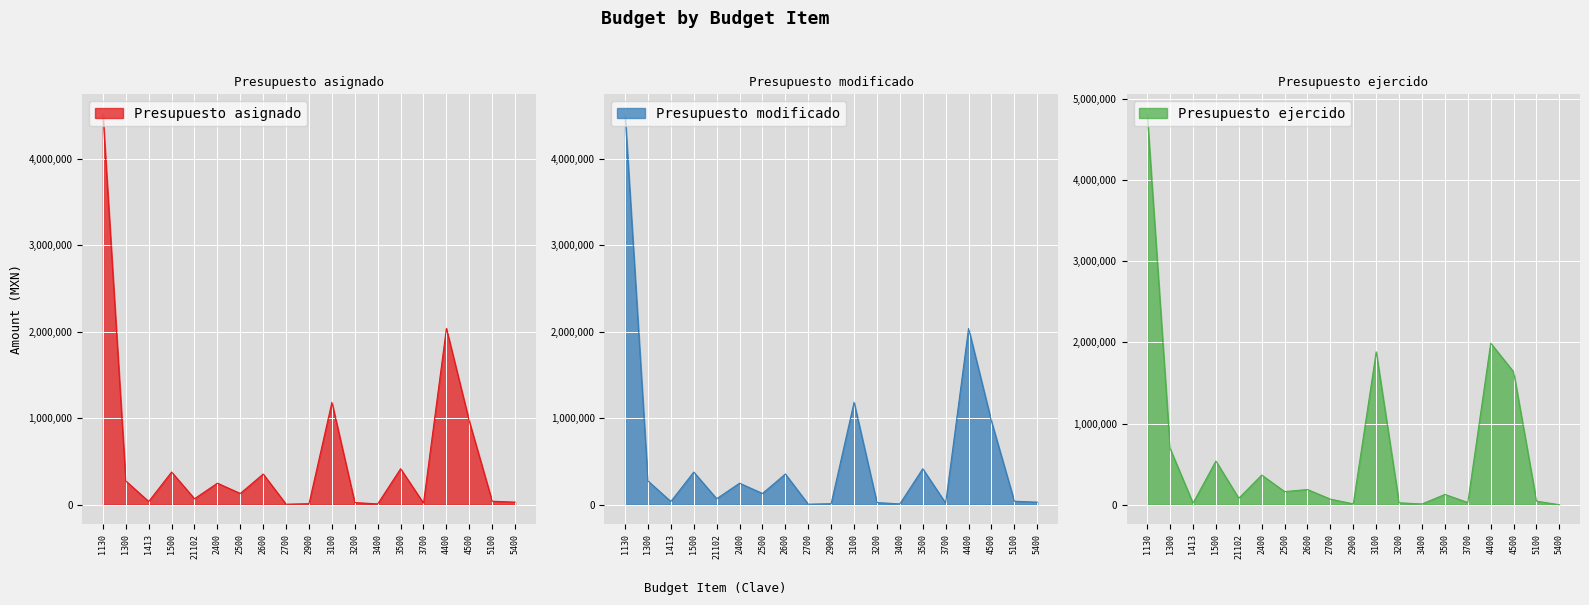

What is the sum of all Presupuesto modificado values?

10762898.1